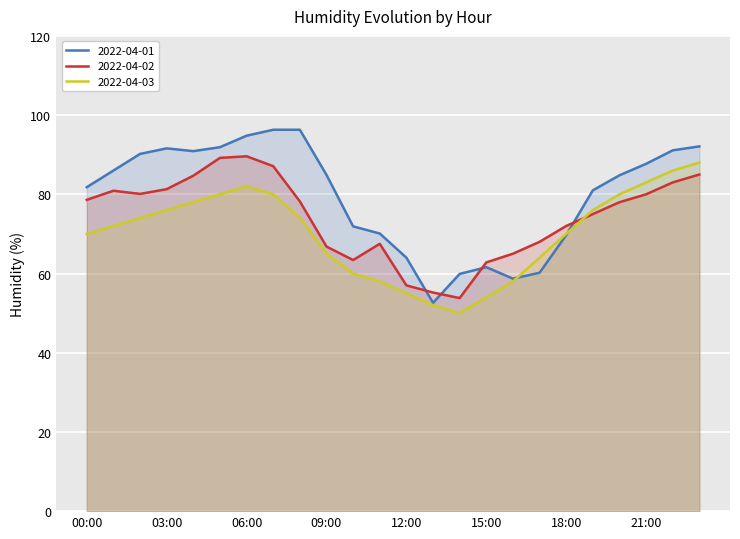

What is the label of the 24th point from the right?

00:00